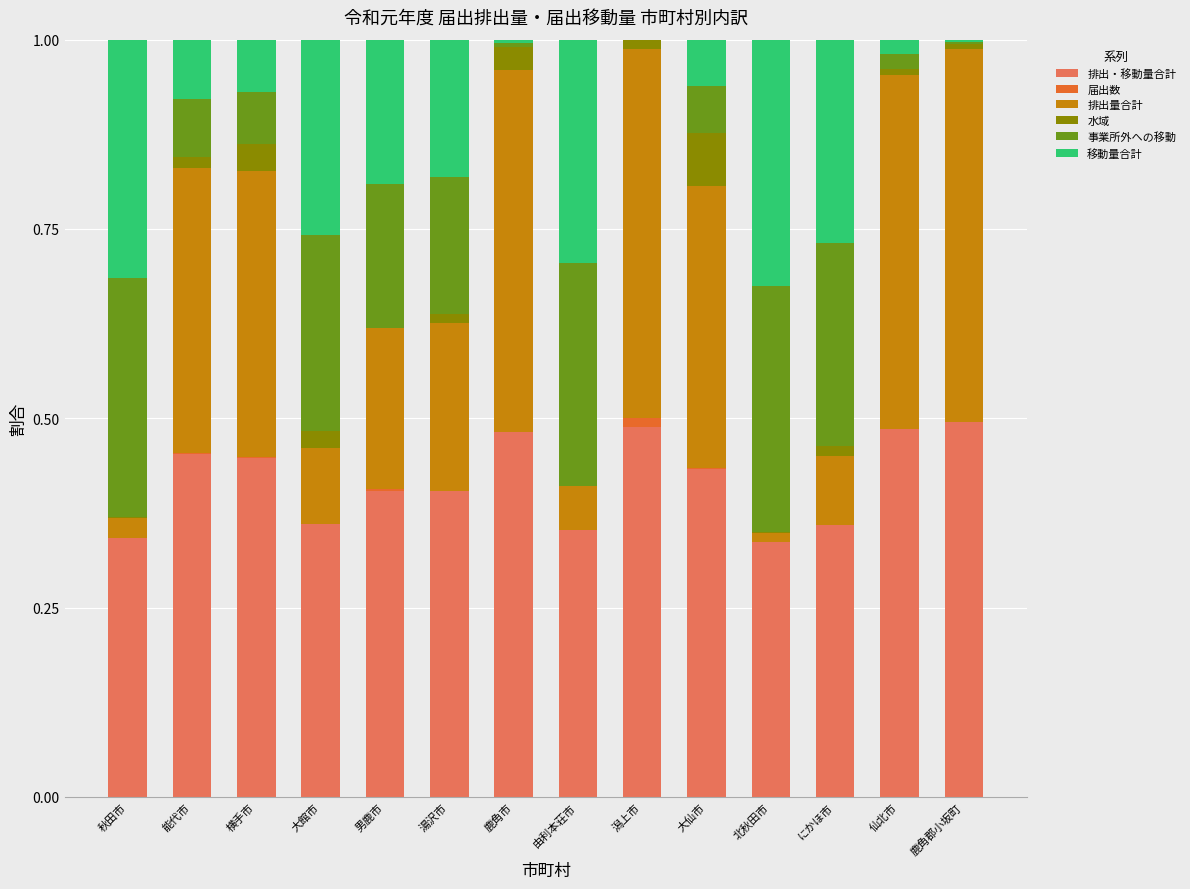

At which category is the sum across all series the highest?

秋田市